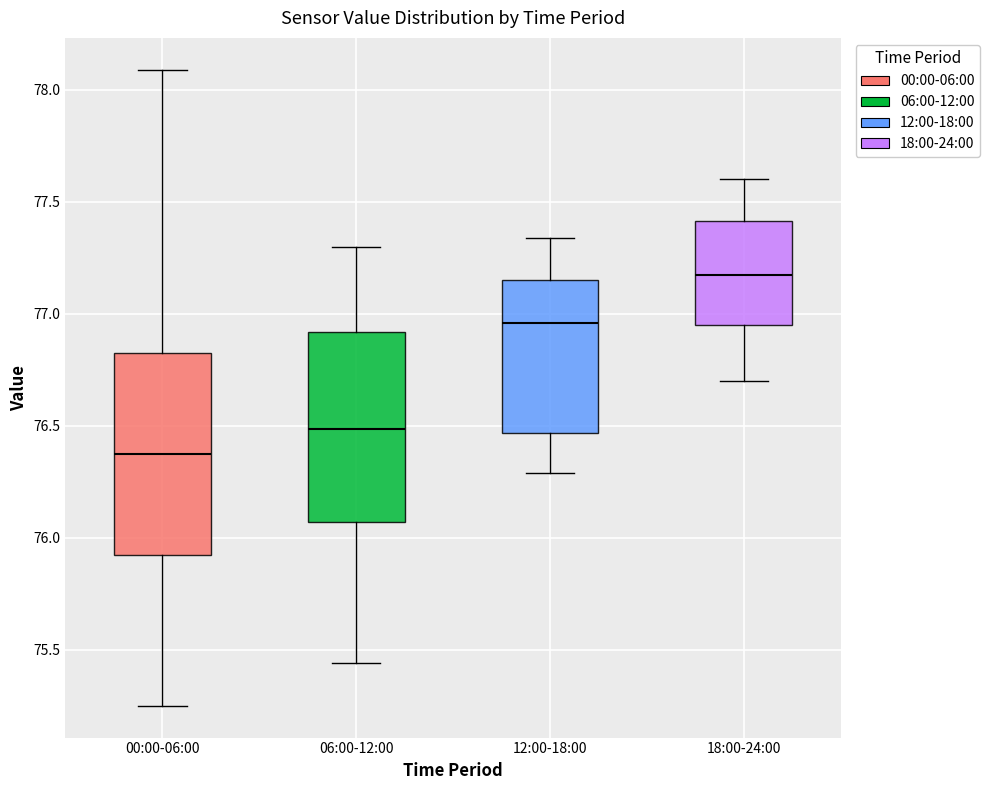

Where is the lower edge of the box for 06:00-12:00 on the y-axis? The values are not printed on the chart, so give them approximately, as read against the axis.

76.05